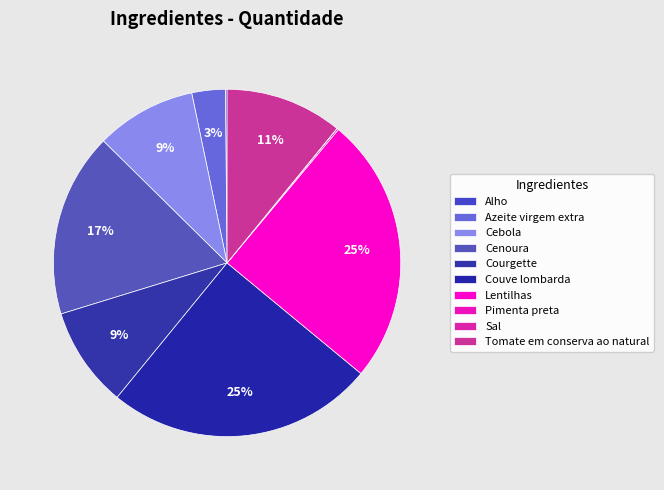

What percentage is the Tomate em conserva ao natural slice, to the nearest percent?

11%